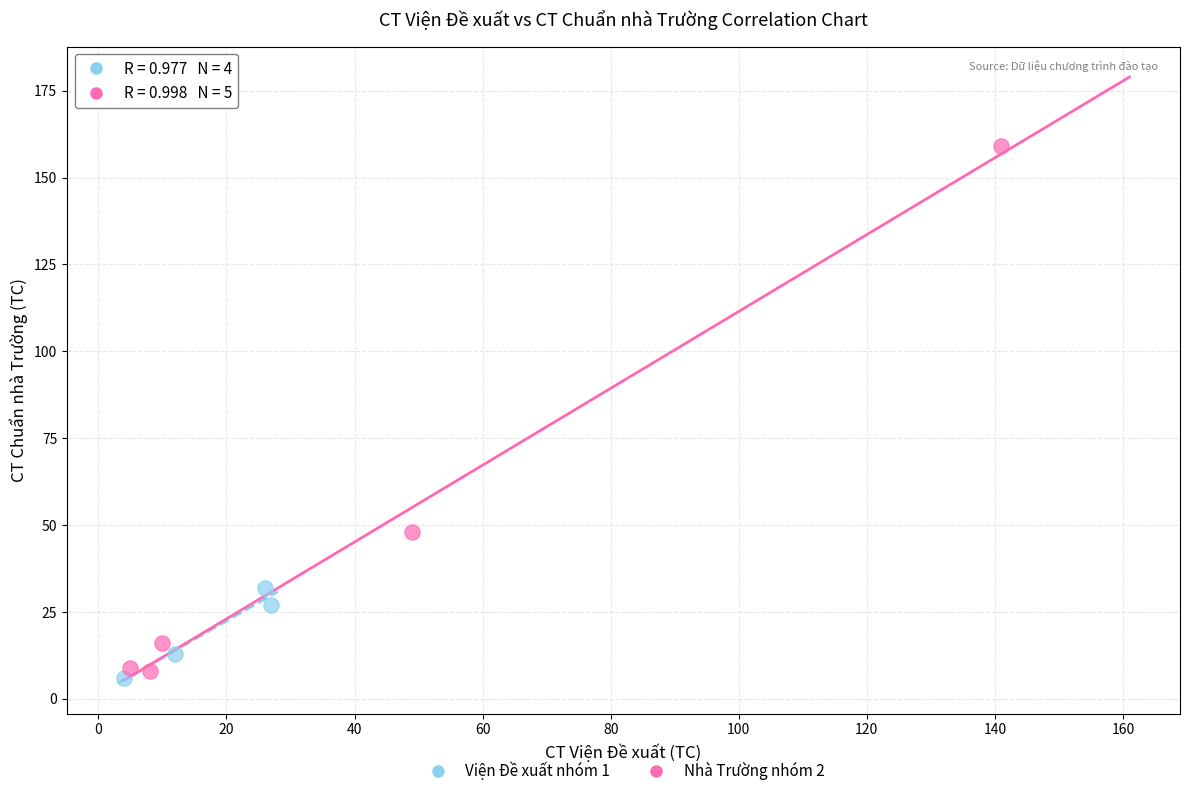

Which series contains the highest Y value?

Nhà Trường nhóm 2